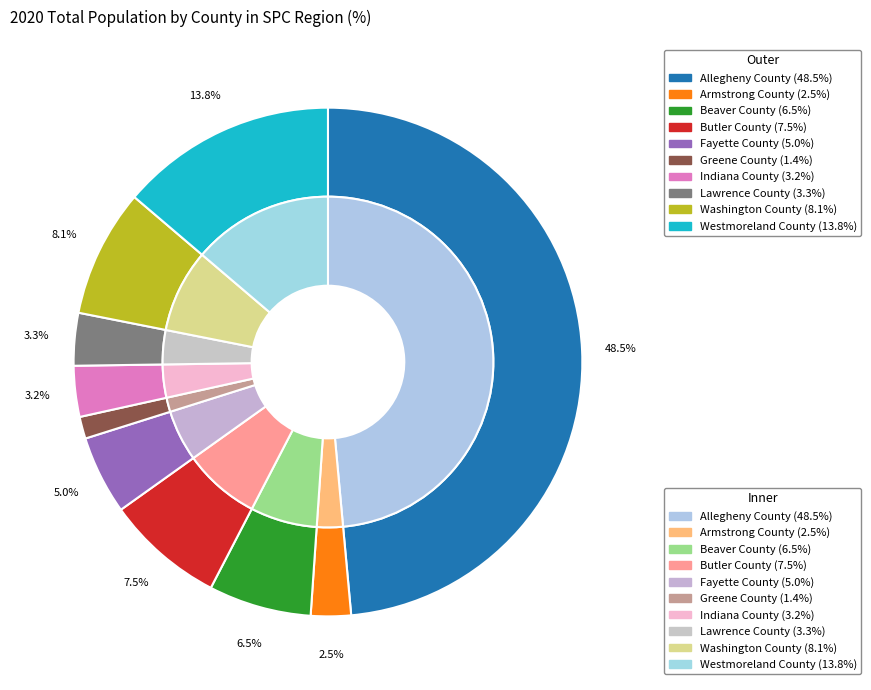

What percentage is the Indiana County slice, to the nearest percent?

3%